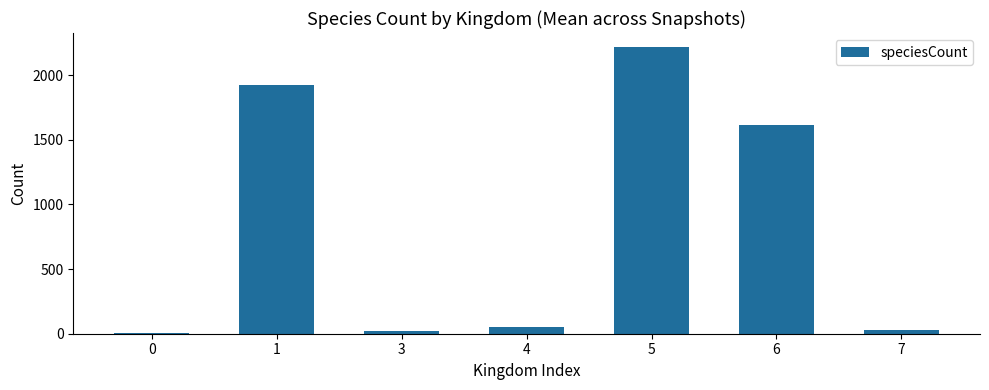

What is the ratio of the value at 1 to the value at 6?

1.2